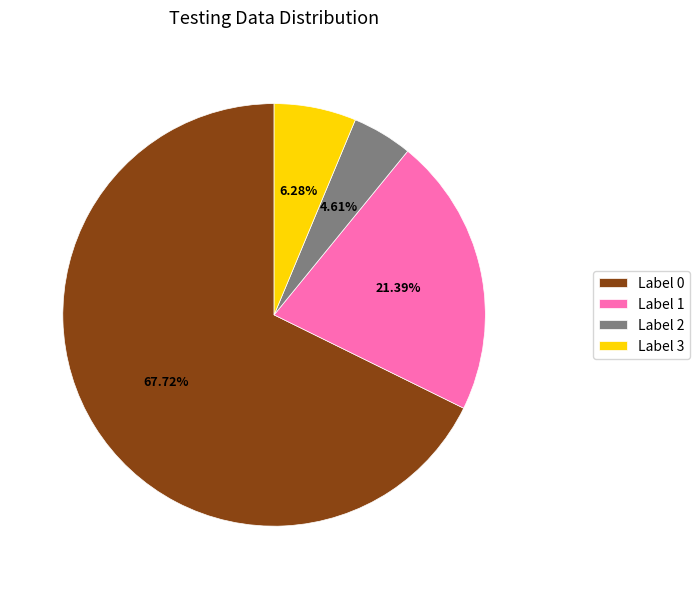

Rank the categories by value from highest to lowest.

Label 0, Label 1, Label 3, Label 2